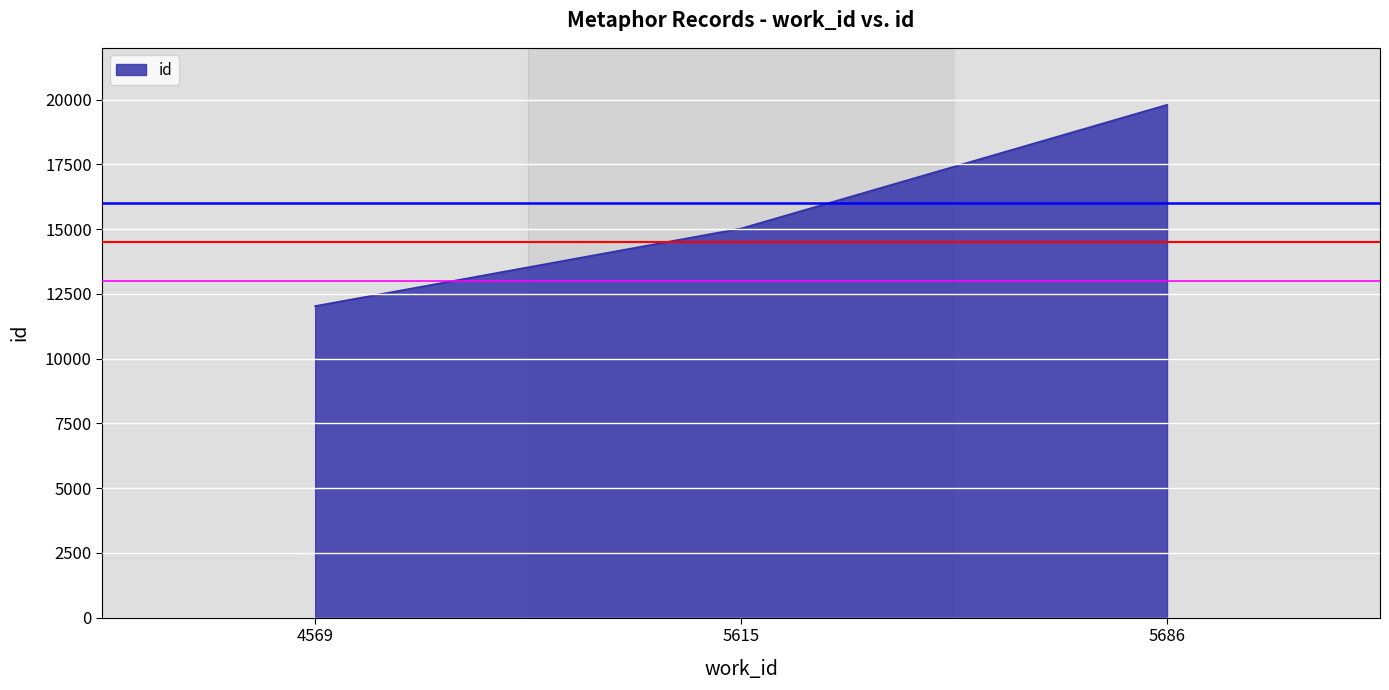

What is the change in value from 5615 to 5686?

+4775